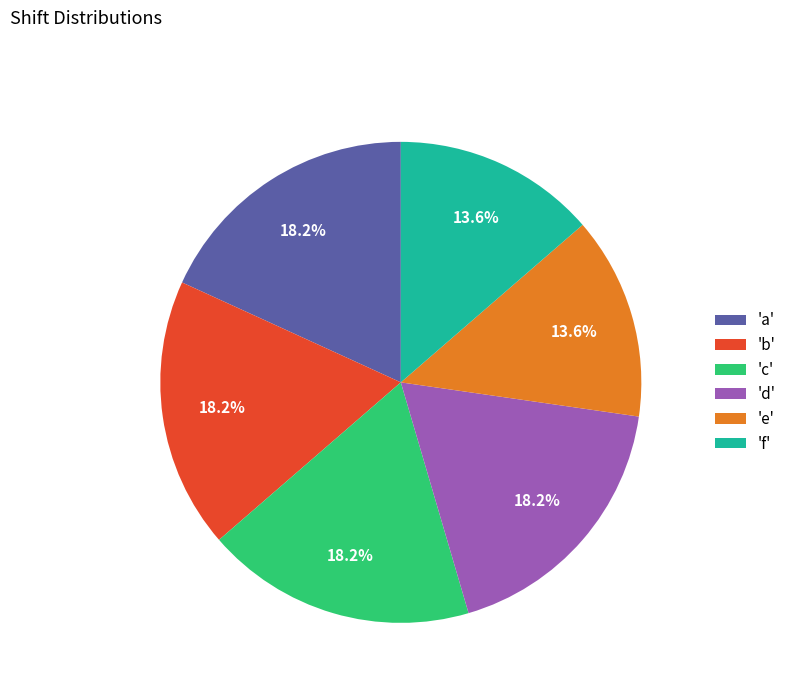

How many slices are in this pie chart?

6